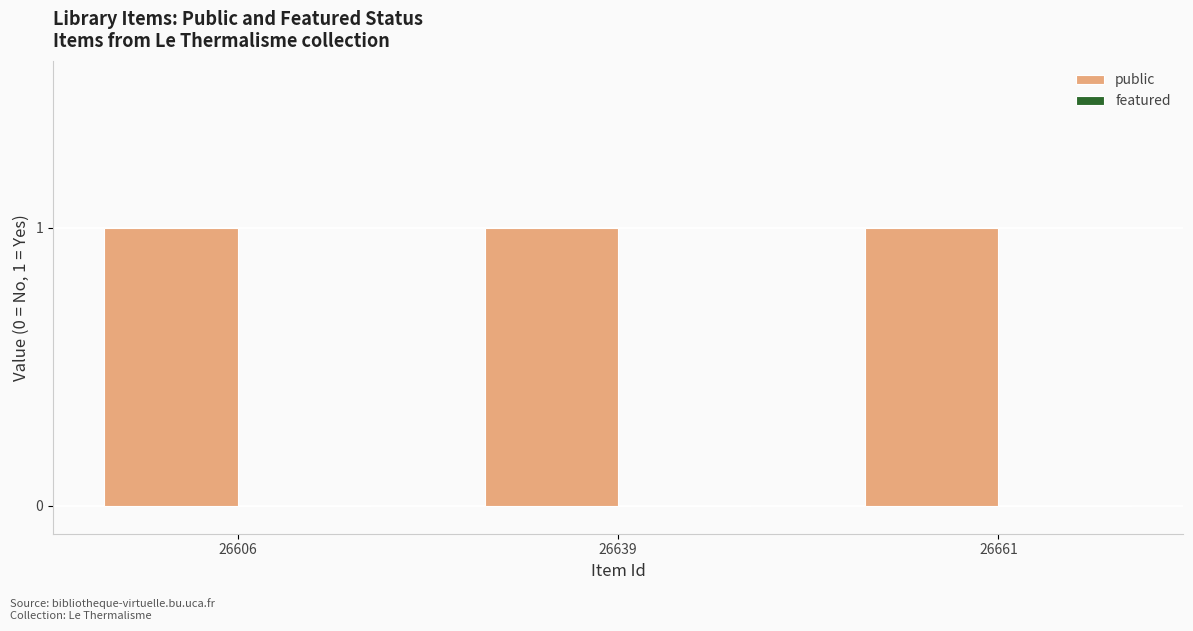

What is the value of the public bar at the 1st from the left?

1